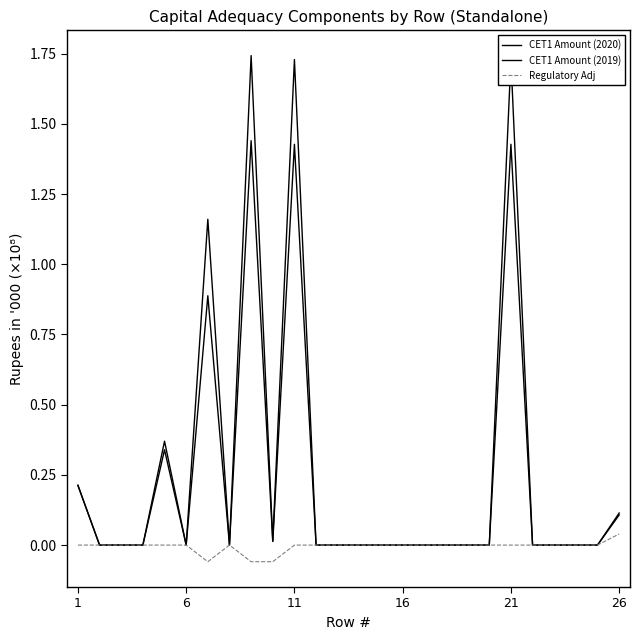

Is this an area chart (filled region under the line)?

No